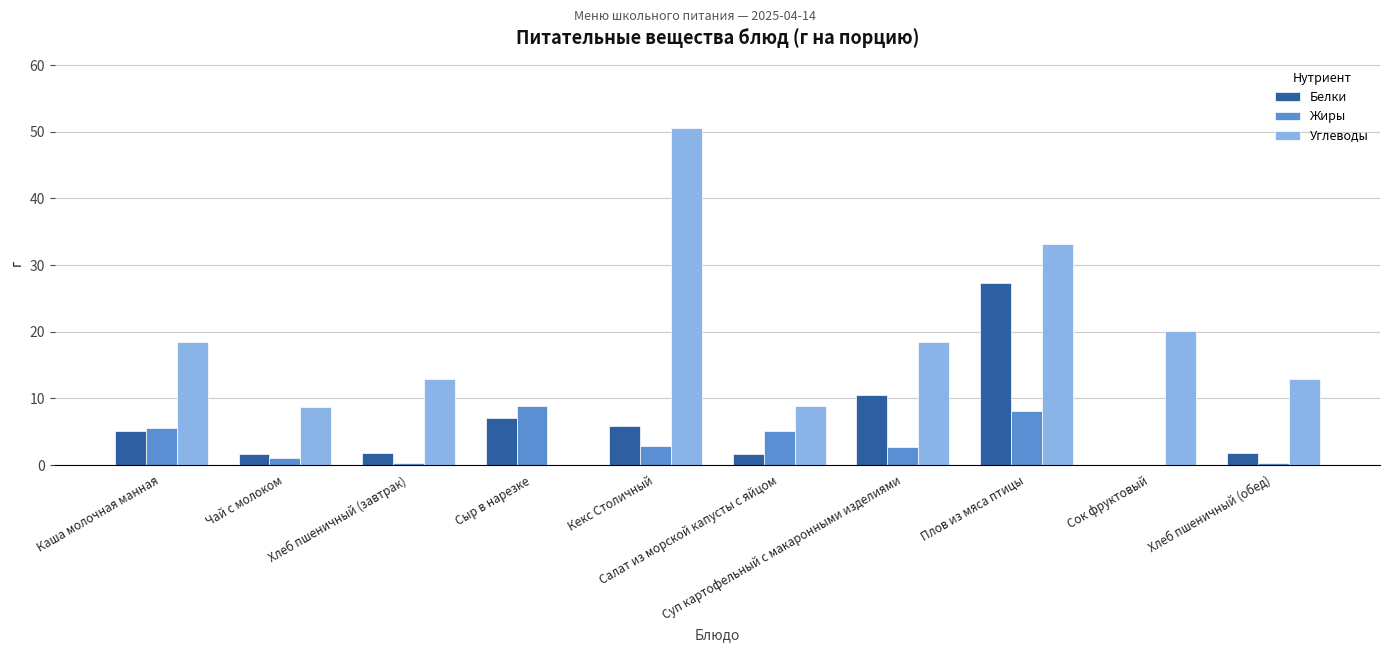

What is the sum of all Углеводы values?

184.2